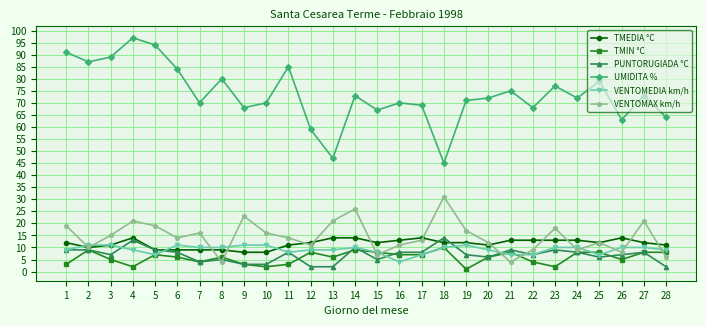

Which series has the largest range (max minus min)?

UMIDITA %